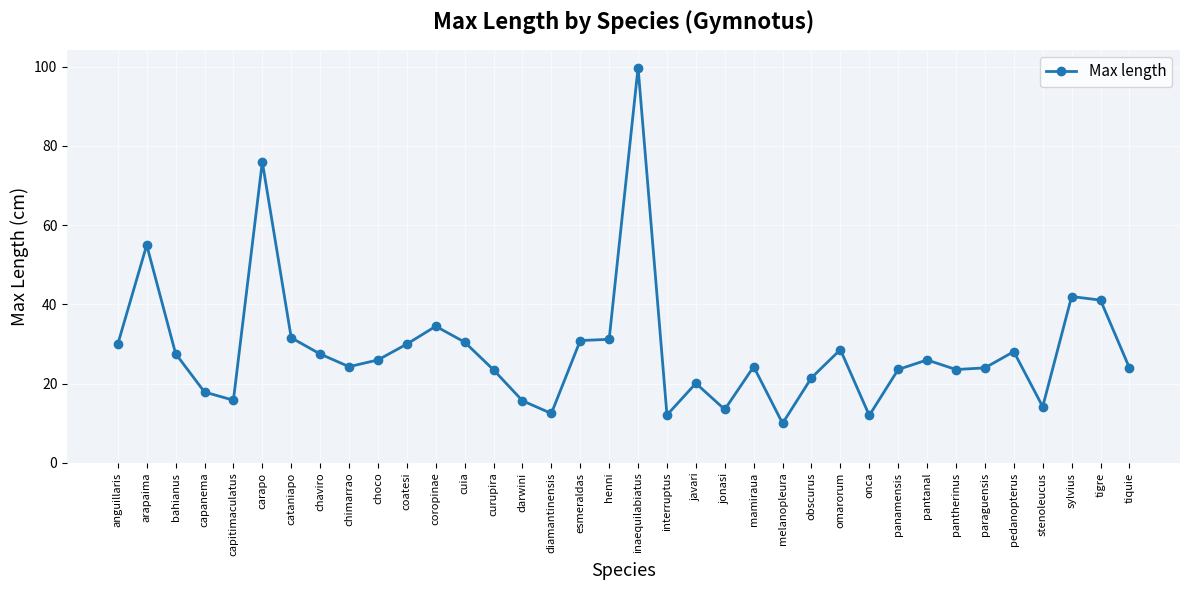

How many categories are shown in the chart?

36